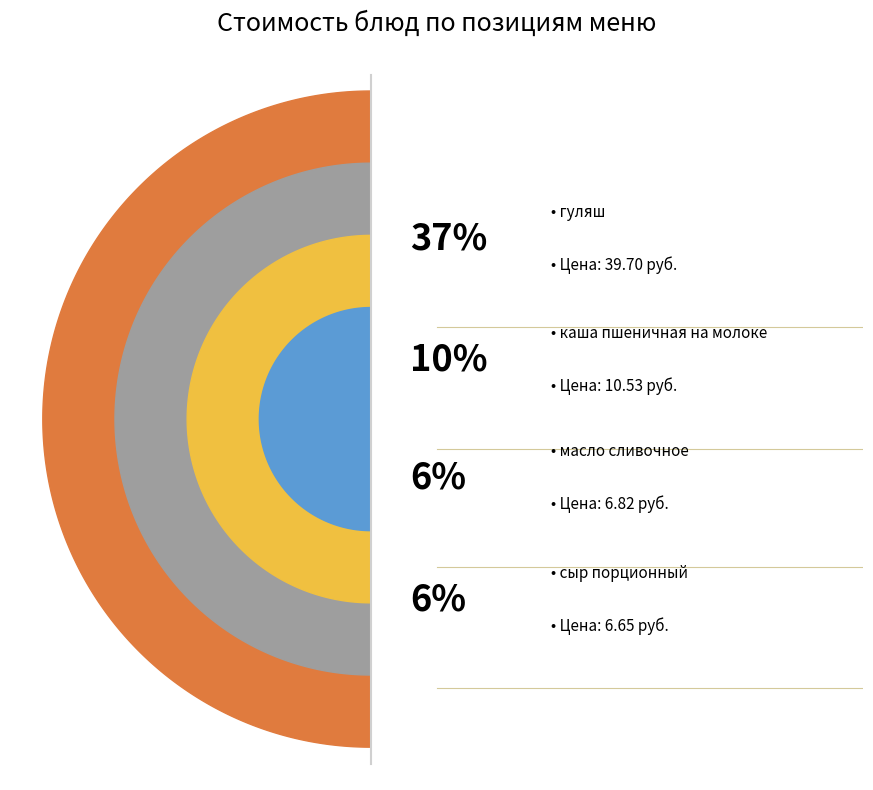

Does кисель витаминизированный account for over 50% of the chart?

No